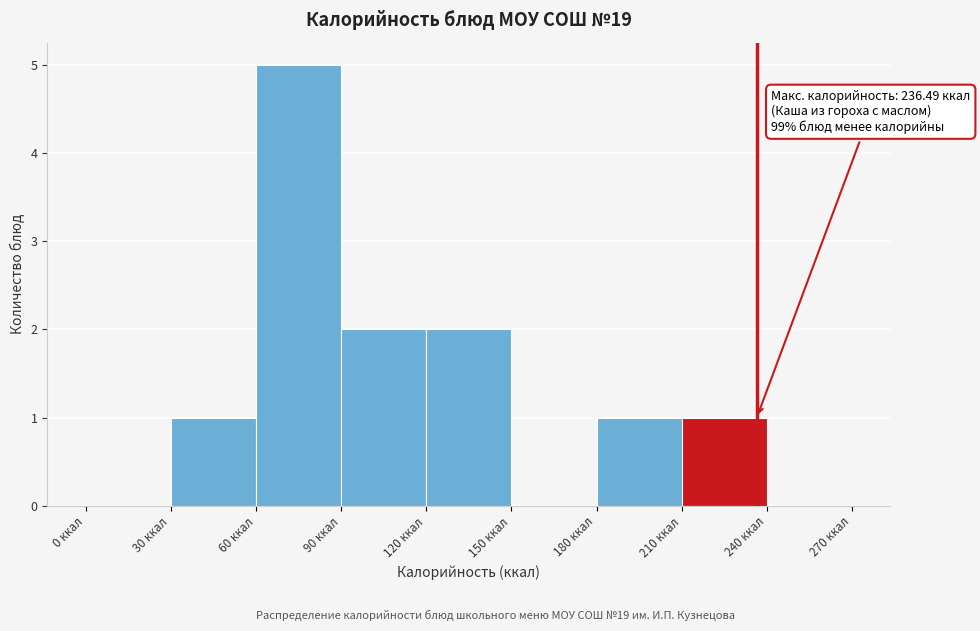

Which range on the x-axis has the tallest bar?

60 to 90